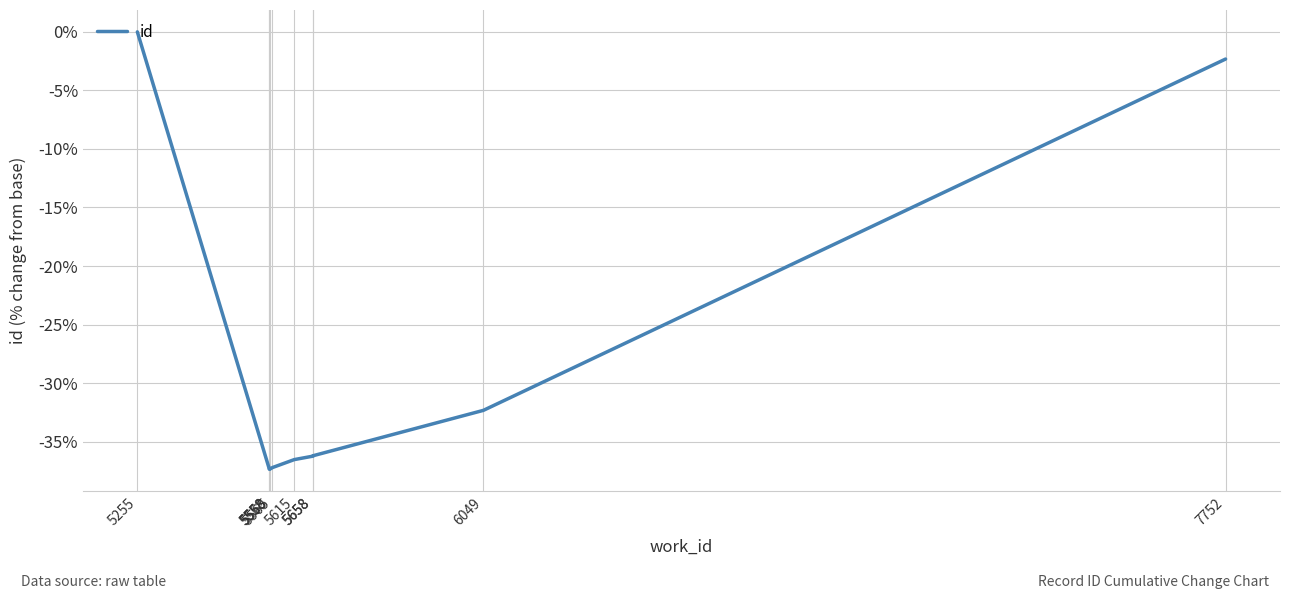

What is the difference between the maximum and second lowest values?

37.4